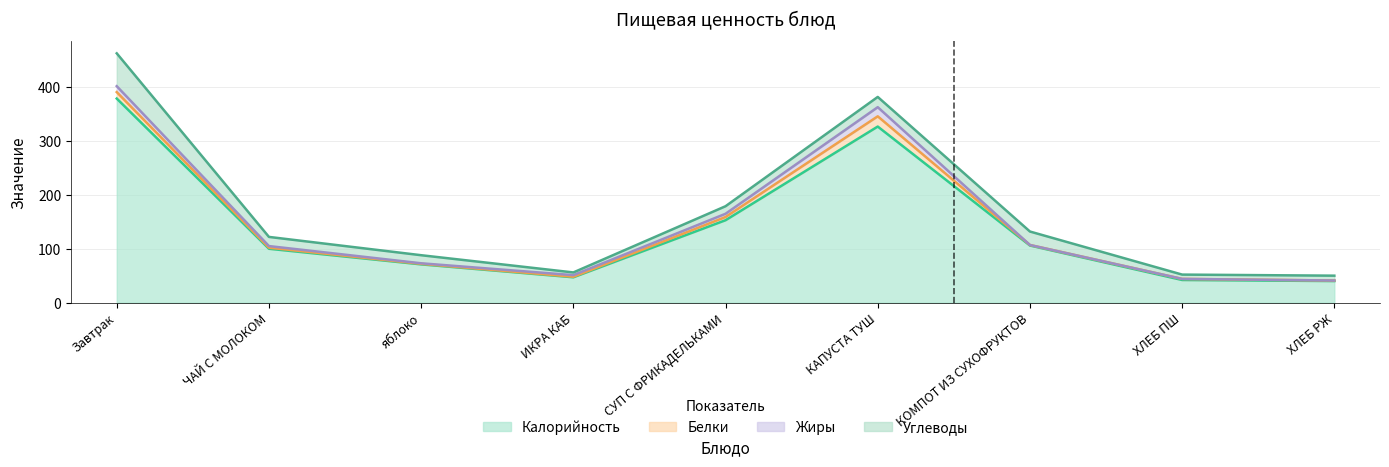

Reading left to right, transcribe all the data shown in this chart.

Калорийность: 379	100	71	47	153	327	106	42	40
Белки: 12	2	1	1	6	19	1	2	1
Жиры: 11	3	1	3	6	17	0	0	0
Углеводы: 61	17	15	5	14	19	25	8	9